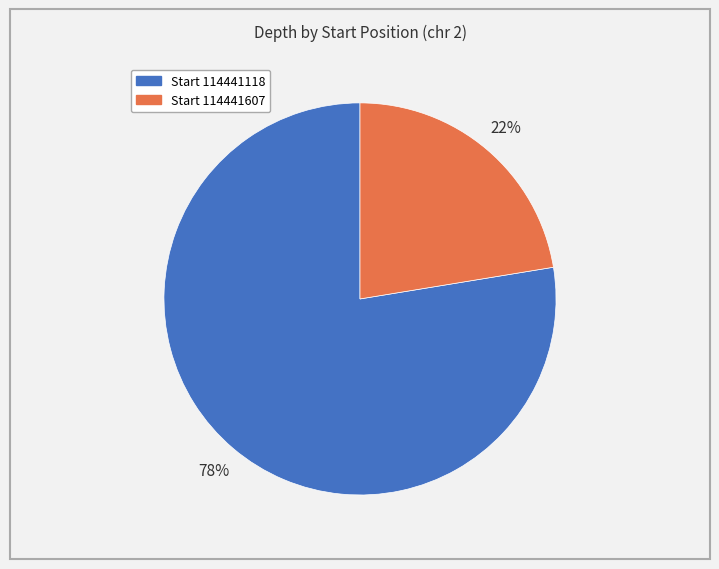

Is there any slice that represents more than half of the pie?

Yes